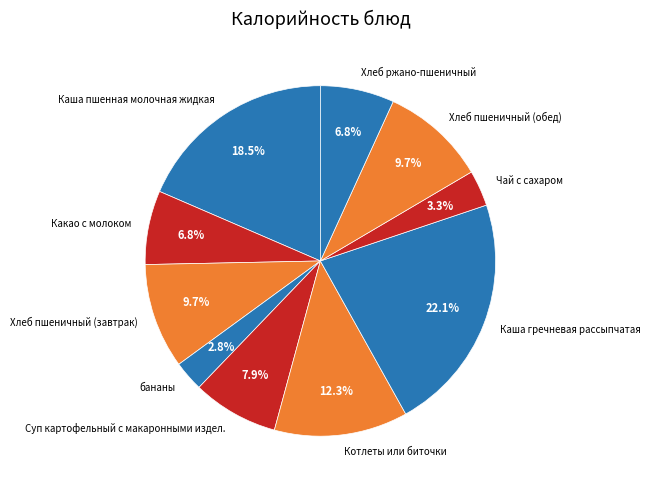

What percentage is the Какао с молоком slice, to the nearest percent?

7%